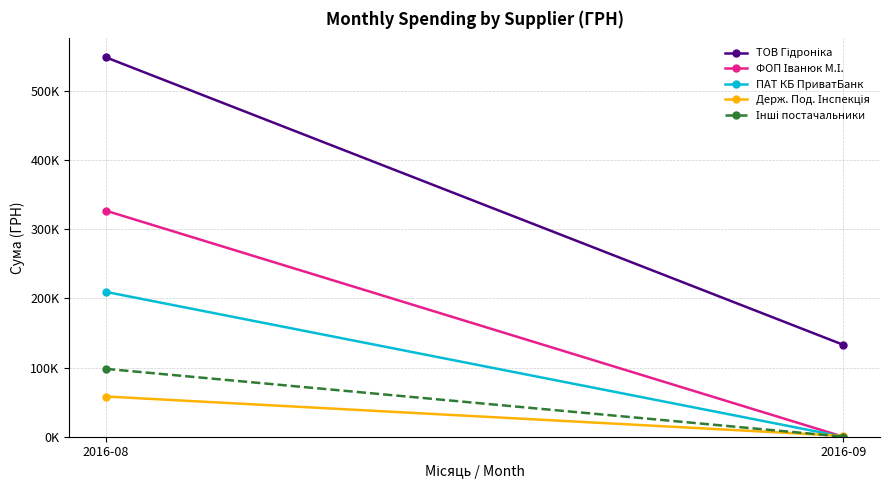

Is it true that ПАТ КБ ПриватБанк equals 0.0 at 2016-09?

True